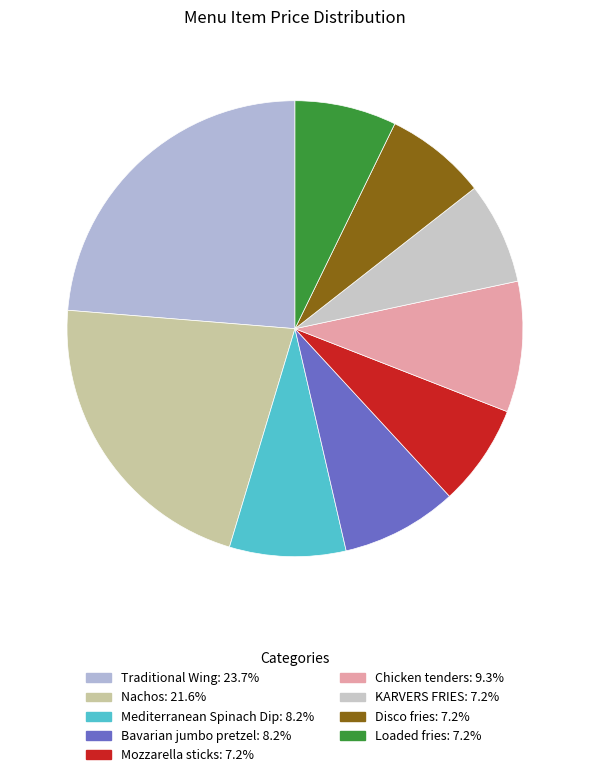

To the nearest percent, what portion does Traditional Wing represent?

24%